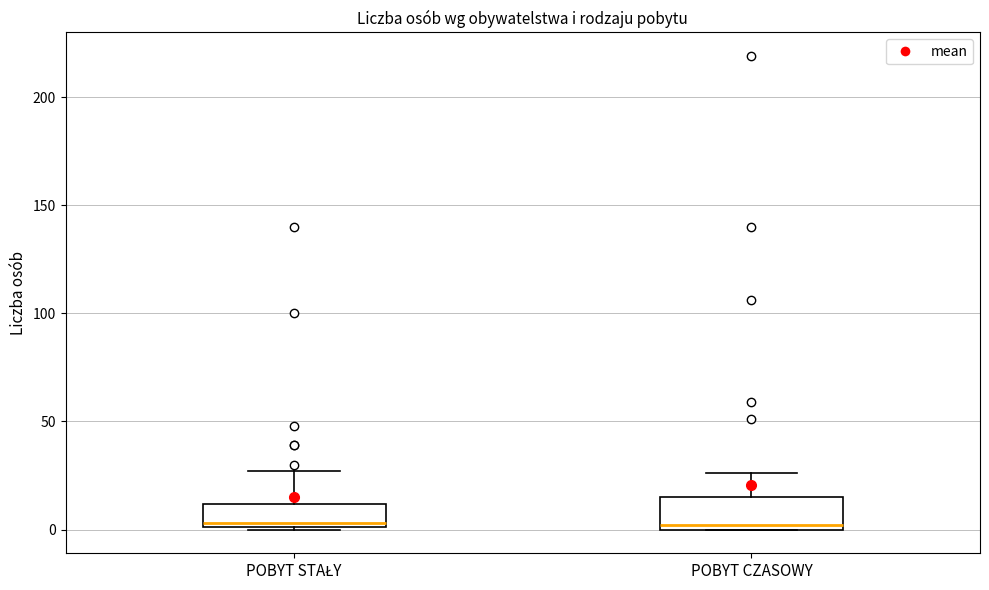

Where is the upper edge of the box for POBYT STAŁY on the y-axis? The values are not printed on the chart, so give them approximately, as read against the axis.

10